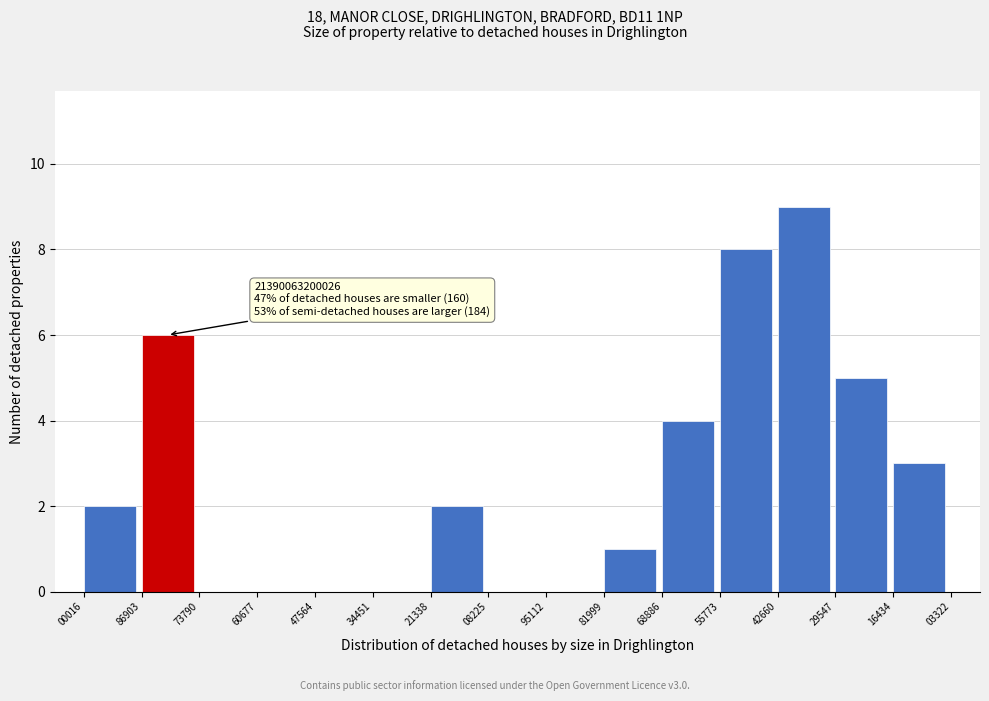

Reading left to right, list all the values displayed in this chart.

00016=2	86903=6	73790=0	60677=0	47564=0	34451=0	21338=2	08225=0	95112=0	81999=1	68886=4	55773=8	42660=9	29547=5	16434=3